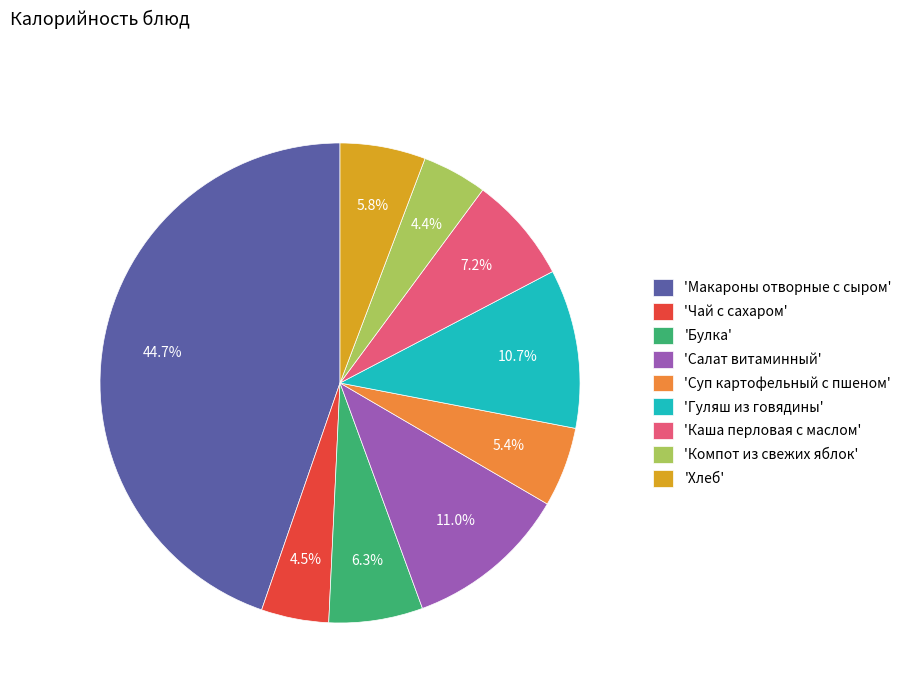

Which slice is the largest?

'Макароны отворные с сыром'